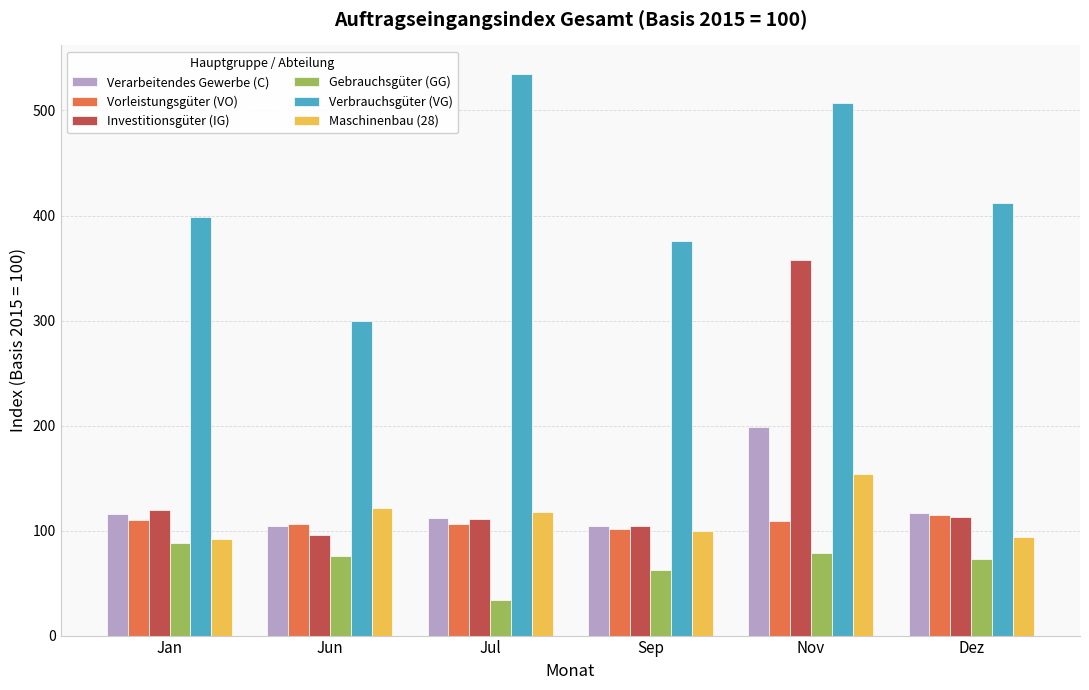

What is the difference between the maximum and second lowest values in the Verbrauchsgüter (VG) series?

159.4